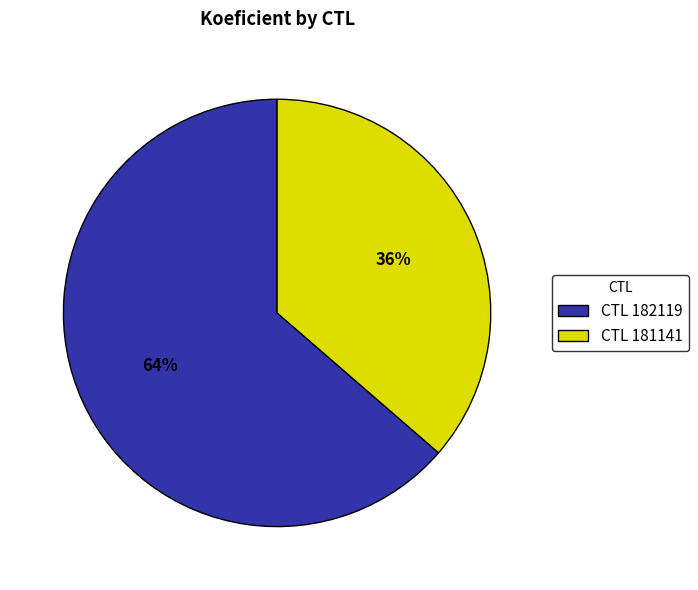

Between CTL 182119 and CTL 181141, which is larger?

CTL 182119